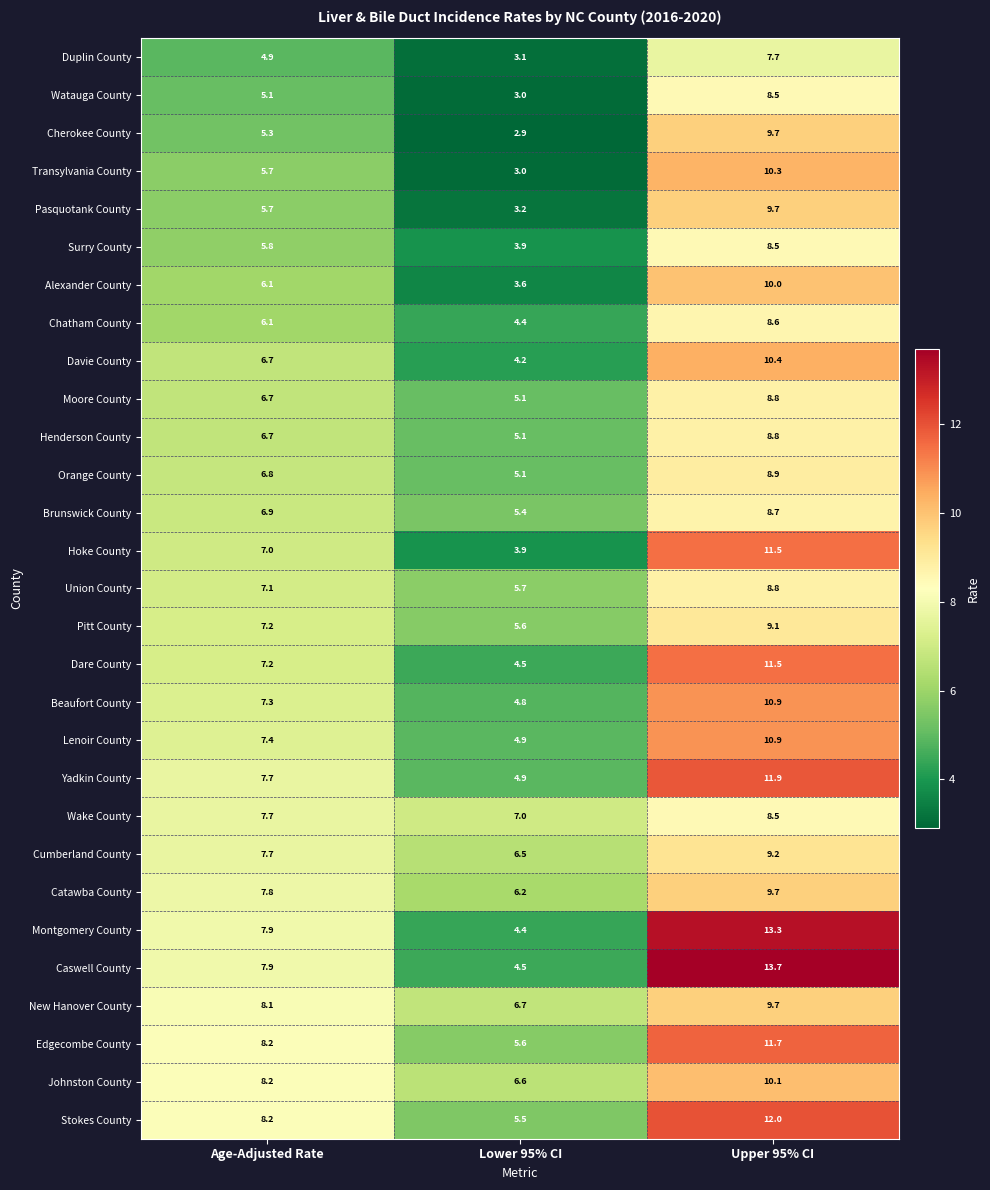

Which series has the widest spread of values?

Caswell County